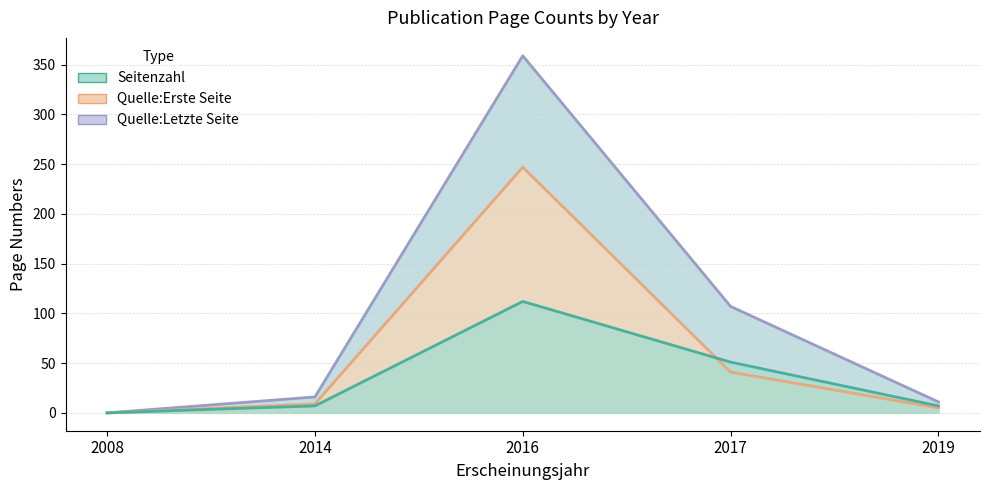

At which label does Quelle:Erste Seite first exceed 9?

2016